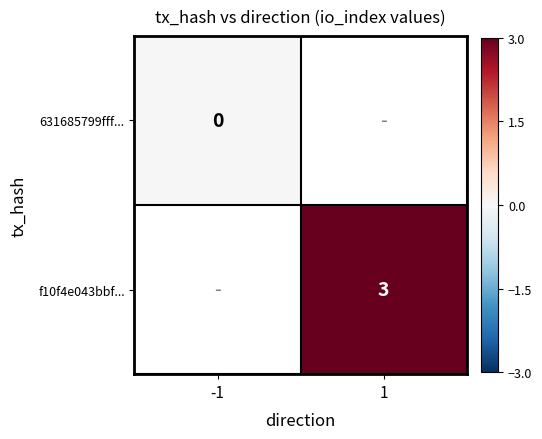

The f10f4e043bbf... series shows 3 at 1. True or false?

True